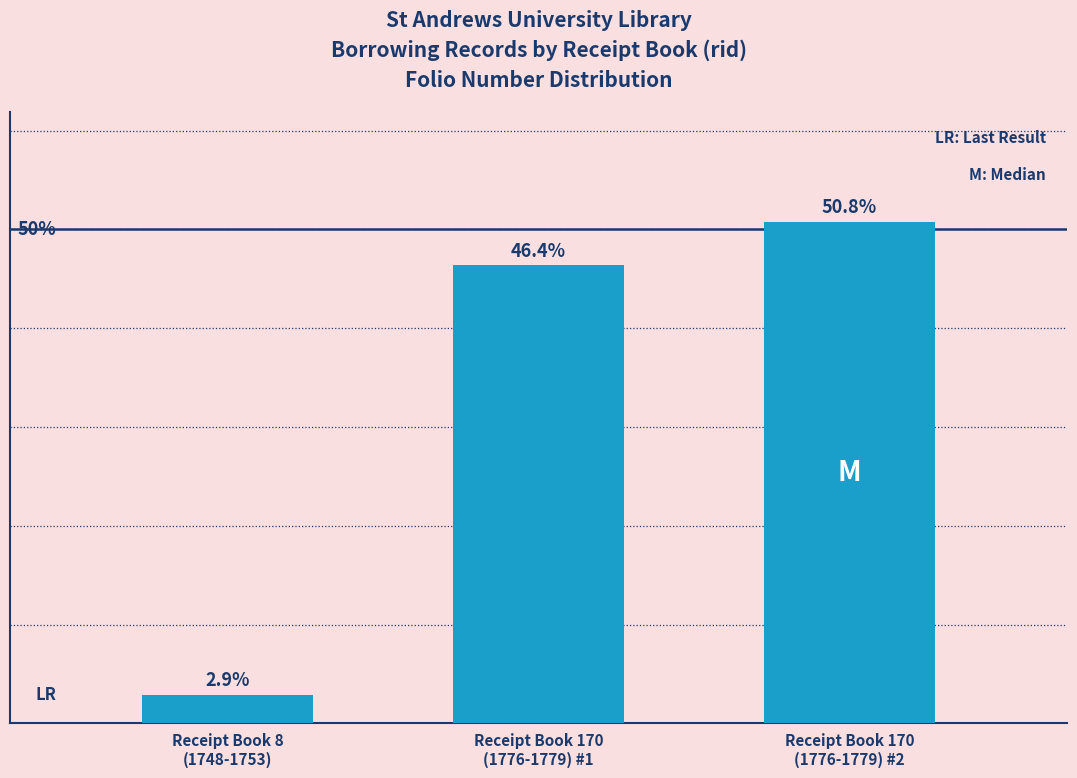

At which category does the chart reach its peak across all series?

Receipt Book 170
(1776-1779) #2